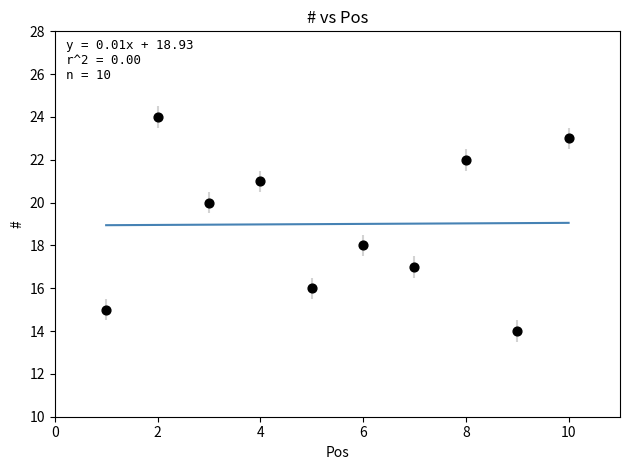

What is the range of Y values (max minus min)?

10